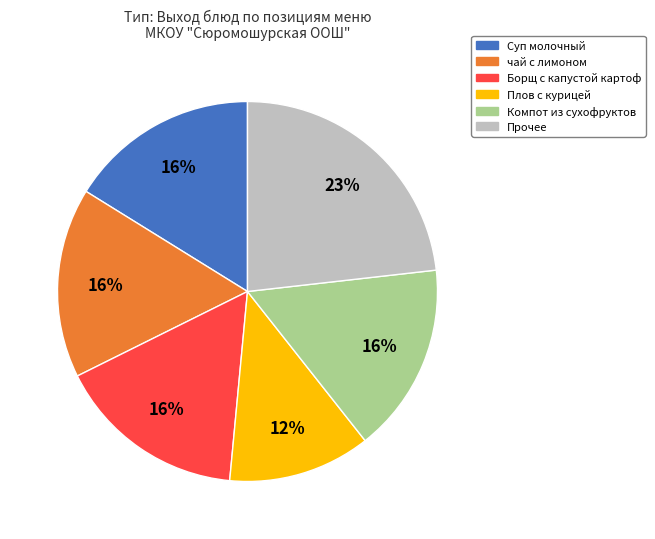

How many segments does this pie chart have?

6